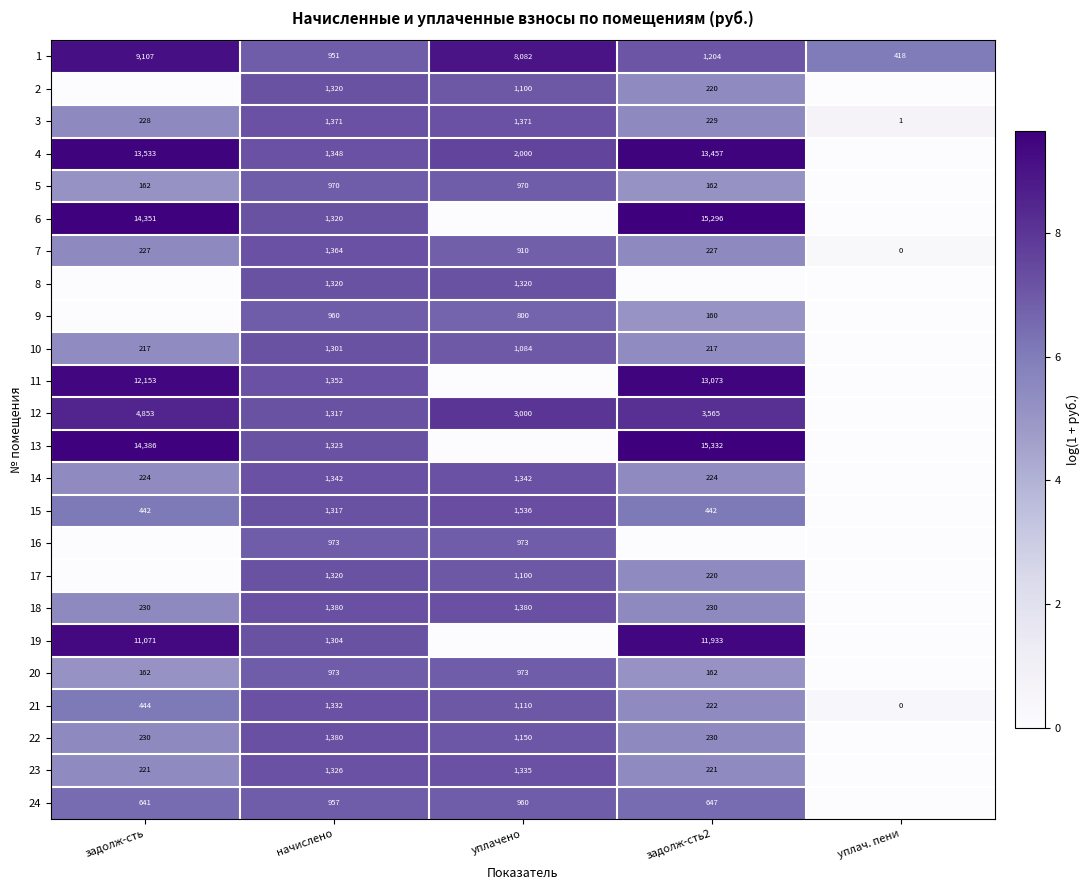

Which has a higher value, начислено or задолж-сть?

задолж-сть